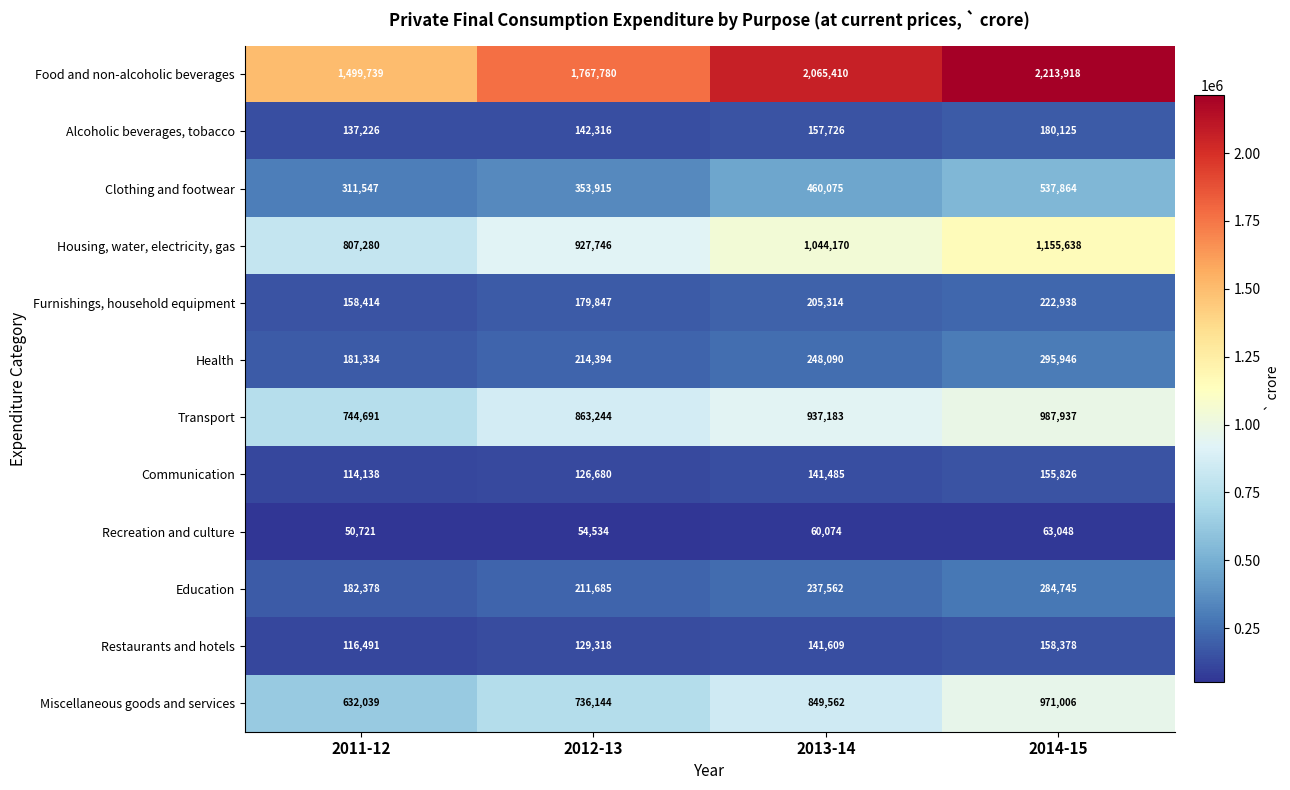

List the series in order of their peak value, lowest first.

Recreation and culture, Communication, Restaurants and hotels, Alcoholic beverages, tobacco, Furnishings, household equipment, Education, Health, Clothing and footwear, Miscellaneous goods and services, Transport, Housing, water, electricity, gas, Food and non-alcoholic beverages